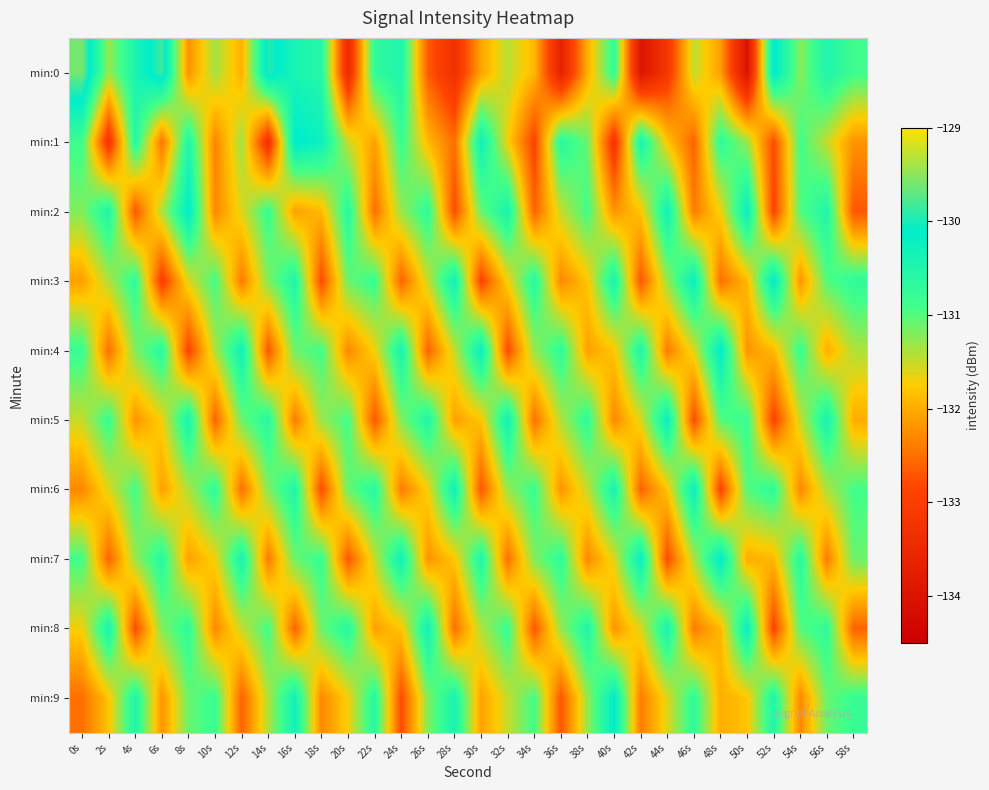

Reading right to left, list all the values displayed in this chart.

min:0: 58s=-130.9	56s=-130.5	54s=-131.2	52s=-130.0	50s=-134.0	48s=-132.1	46s=-131.5	44s=-133.2	42s=-134.0	40s=-130.7	38s=-132.0	36s=-133.7	34s=-131.9	32s=-131.4	30s=-132.1	28s=-133.3	26s=-132.7	24s=-130.5	22s=-130.7	20s=-133.4	18s=-130.6	16s=-130.4	14s=-129.9	12s=-132.0	10s=-131.3	8s=-132.2	6s=-129.8	4s=-130.4	2s=-131.3	0s=-129.6
min:1: 58s=-132.2	56s=-131.5	54s=-130.9	52s=-132.8	50s=-131.3	48s=-130.7	46s=-132.6	44s=-131.8	42s=-130.4	40s=-133.2	38s=-131.1	36s=-130.6	34s=-132.9	32s=-131.7	30s=-130.3	28s=-132.5	26s=-131.9	24s=-130.8	22s=-132.1	20s=-131.5	18s=-130.3	16s=-130.1	14s=-133.3	12s=-131.3	10s=-132.3	8s=-130.5	6s=-132.5	4s=-130.6	2s=-133.2	0s=-130.9
min:2: 58s=-132.7	56s=-130.5	54s=-131.0	52s=-132.9	50s=-130.2	48s=-131.7	46s=-132.4	44s=-130.3	42s=-131.8	40s=-132.2	38s=-130.9	36s=-131.5	34s=-132.6	32s=-130.4	30s=-131.1	28s=-132.8	26s=-130.7	24s=-131.3	22s=-132.5	20s=-130.6	18s=-131.9	16s=-132.1	14s=-130.8	12s=-131.6	10s=-132.3	8s=-130.1	6s=-131.4	4s=-132.7	2s=-130.5	0s=-131.2
min:3: 58s=-130.7	56s=-131.0	54s=-132.2	52s=-130.1	50s=-131.9	48s=-132.5	46s=-130.2	44s=-131.3	42s=-132.7	40s=-130.4	38s=-131.8	36s=-132.3	34s=-130.6	32s=-131.7	30s=-132.9	28s=-130.3	26s=-131.5	24s=-132.6	22s=-130.8	20s=-131.1	18s=-132.8	16s=-130.5	14s=-131.2	12s=-132.4	10s=-130.9	8s=-131.6	6s=-133.0	4s=-130.7	2s=-131.4	0s=-132.1
min:4: 58s=-131.4	56s=-132.0	54s=-130.8	52s=-131.9	50s=-132.2	48s=-130.1	46s=-131.6	44s=-132.4	42s=-130.5	40s=-131.8	38s=-132.1	36s=-130.7	34s=-131.3	32s=-132.8	30s=-130.2	28s=-131.5	26s=-132.6	24s=-130.4	22s=-131.7	20s=-132.3	18s=-130.9	16s=-131.1	14s=-132.7	12s=-130.3	10s=-131.4	8s=-132.9	6s=-130.6	4s=-131.2	2s=-132.5	0s=-130.8
min:5: 58s=-132.0	56s=-130.4	54s=-131.5	52s=-132.9	50s=-130.8	48s=-131.0	46s=-132.8	44s=-130.2	42s=-131.6	40s=-132.3	38s=-130.7	36s=-131.4	34s=-132.5	32s=-130.3	30s=-131.8	28s=-132.1	26s=-130.5	24s=-131.2	22s=-132.7	20s=-130.9	18s=-131.3	16s=-132.4	14s=-130.6	12s=-131.1	10s=-132.6	8s=-130.4	6s=-131.7	4s=-132.2	2s=-130.8	0s=-131.5
min:6: 58s=-130.9	56s=-131.4	54s=-132.3	52s=-130.7	50s=-131.0	48s=-132.9	46s=-130.2	44s=-131.8	42s=-132.6	40s=-130.4	38s=-131.5	36s=-132.2	34s=-130.8	32s=-131.3	30s=-132.7	28s=-130.3	26s=-131.7	24s=-132.4	22s=-130.6	20s=-131.1	18s=-132.8	16s=-130.5	14s=-131.2	12s=-132.5	10s=-130.7	8s=-131.4	6s=-132.1	4s=-130.9	2s=-131.6	0s=-132.3
min:7: 58s=-131.1	56s=-132.4	54s=-130.6	52s=-131.9	50s=-132.0	48s=-130.1	46s=-131.4	44s=-132.8	42s=-130.2	40s=-131.6	38s=-132.3	36s=-130.7	34s=-131.2	32s=-132.5	30s=-130.5	28s=-131.8	26s=-132.2	24s=-130.3	22s=-131.5	20s=-132.7	18s=-130.8	16s=-131.1	14s=-132.4	12s=-130.4	10s=-131.7	8s=-132.1	6s=-130.6	4s=-131.3	2s=-132.6	0s=-130.9
min:8: 58s=-132.6	56s=-130.7	54s=-131.0	52s=-132.9	50s=-130.2	48s=-131.9	46s=-132.4	44s=-130.4	42s=-131.6	40s=-132.2	38s=-130.5	36s=-131.3	34s=-132.7	32s=-130.8	30s=-131.4	28s=-132.5	26s=-130.3	24s=-131.8	22s=-132.1	20s=-130.6	18s=-131.1	16s=-132.6	14s=-130.9	12s=-131.5	10s=-132.3	8s=-130.7	6s=-131.2	4s=-132.8	2s=-130.4	0s=-131.7
min:9: 58s=-130.8	56s=-131.1	54s=-132.3	52s=-130.5	50s=-131.8	48s=-132.0	46s=-130.7	44s=-131.6	42s=-132.4	40s=-130.1	38s=-131.3	36s=-132.7	34s=-130.9	32s=-131.5	30s=-132.1	28s=-130.4	26s=-131.2	24s=-132.8	22s=-130.6	20s=-131.7	18s=-132.3	16s=-130.3	14s=-131.4	12s=-132.6	10s=-130.8	8s=-131.1	6s=-132.2	4s=-130.5	2s=-131.8	0s=-132.5